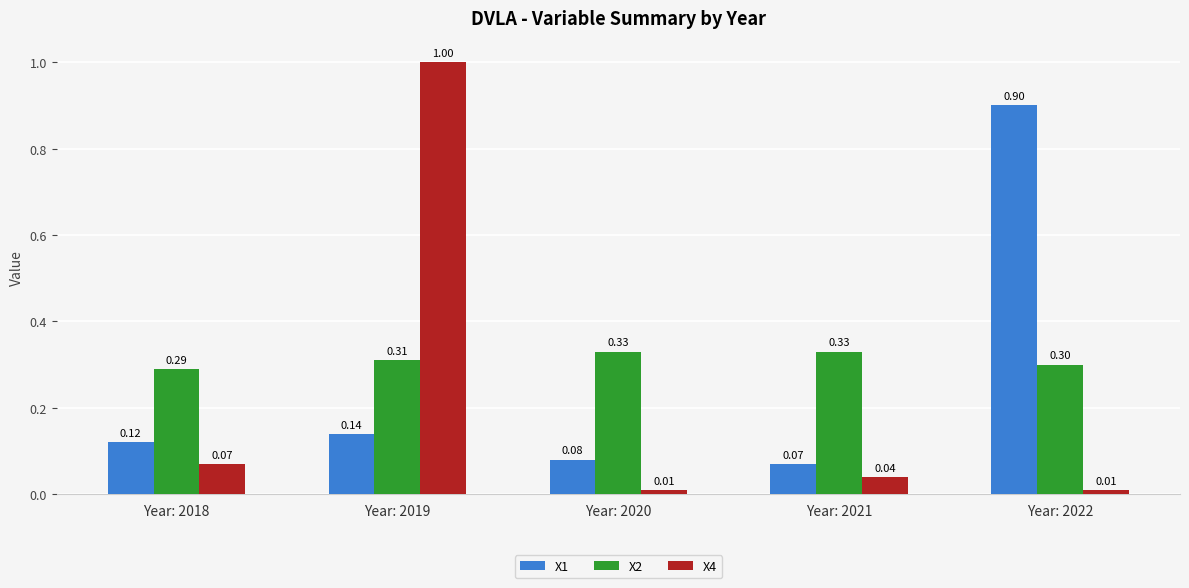

Which category has the lowest value in the X2 series?

Year: 2018